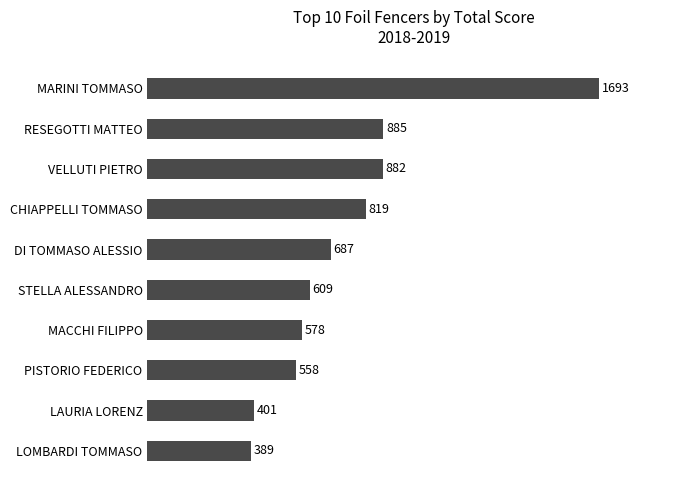

True or false: the data shows 292.3 at RESEGOTTI MATTEO.

False